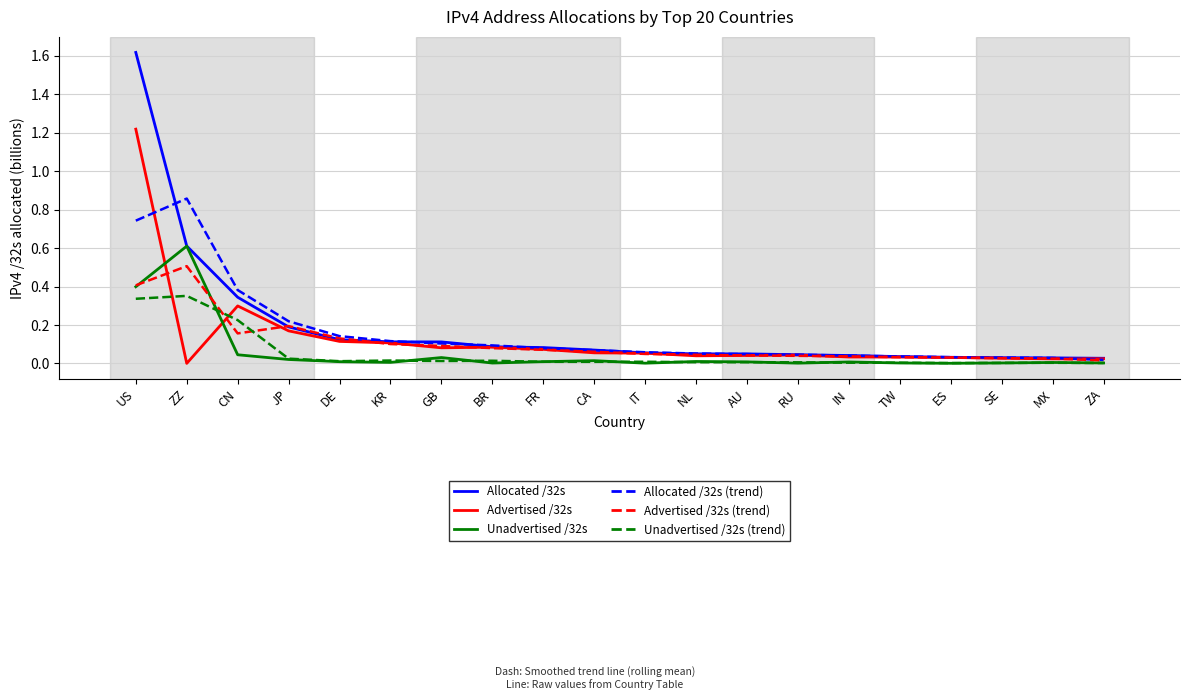

List the series in order of their peak value, lowest first.

Unadvertised /32s (trend), Advertised /32s (trend), Unadvertised /32s, Allocated /32s (trend), Advertised /32s, Allocated /32s